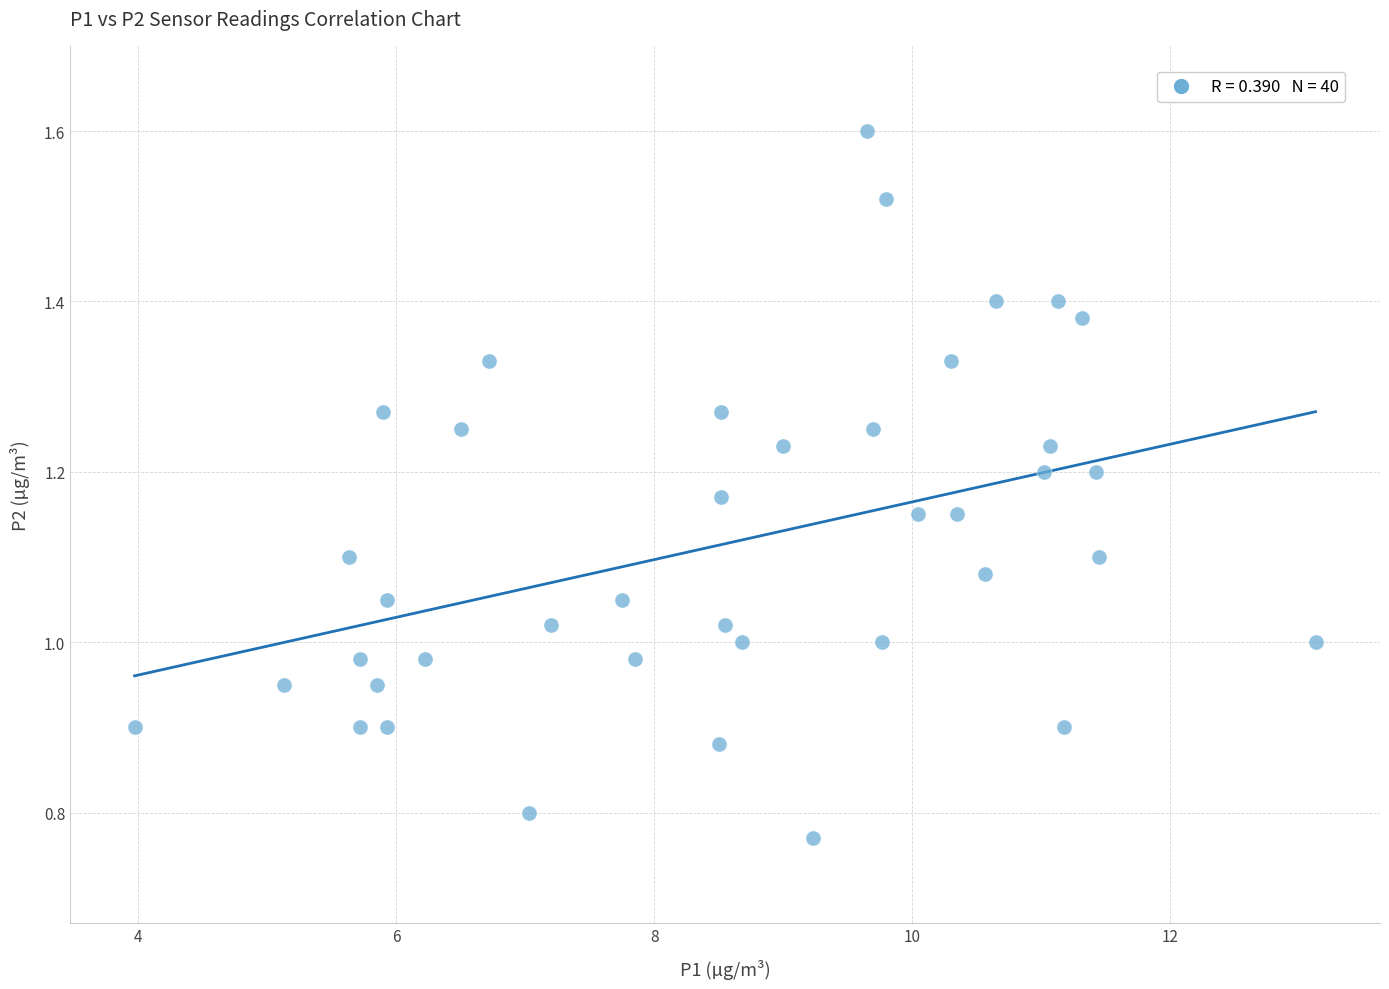

What is the range of X values (max minus min)?

9.2